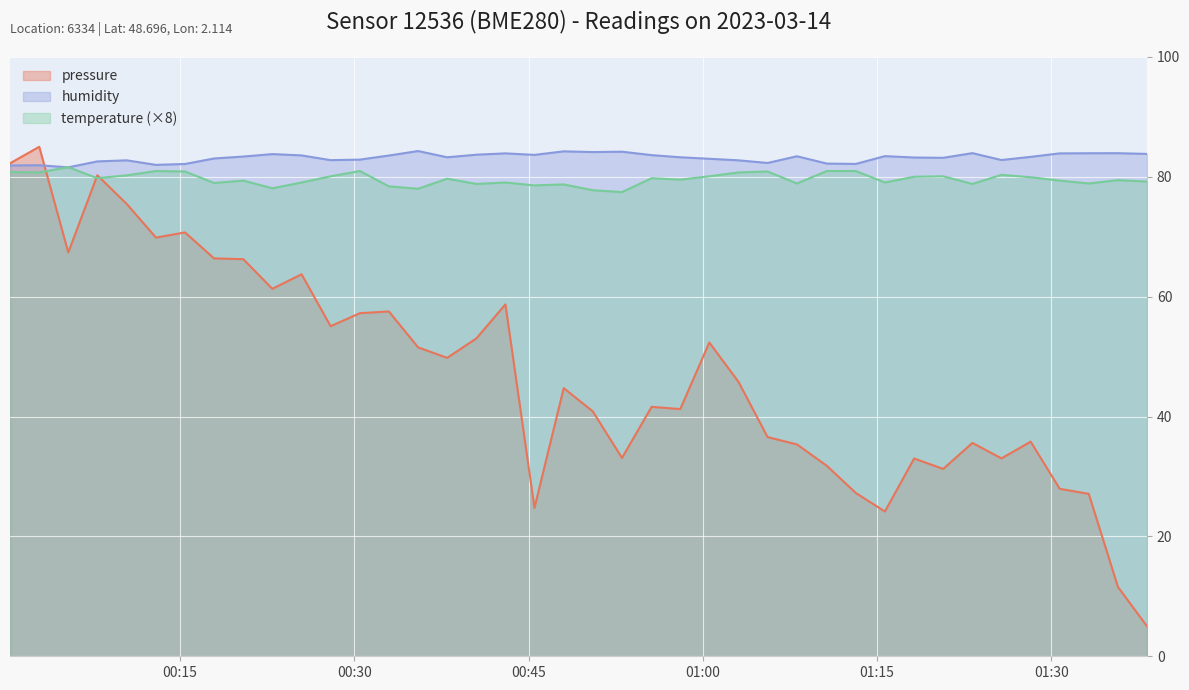

Which category has the highest value in the pressure series?

2023-03-14T00:02:52